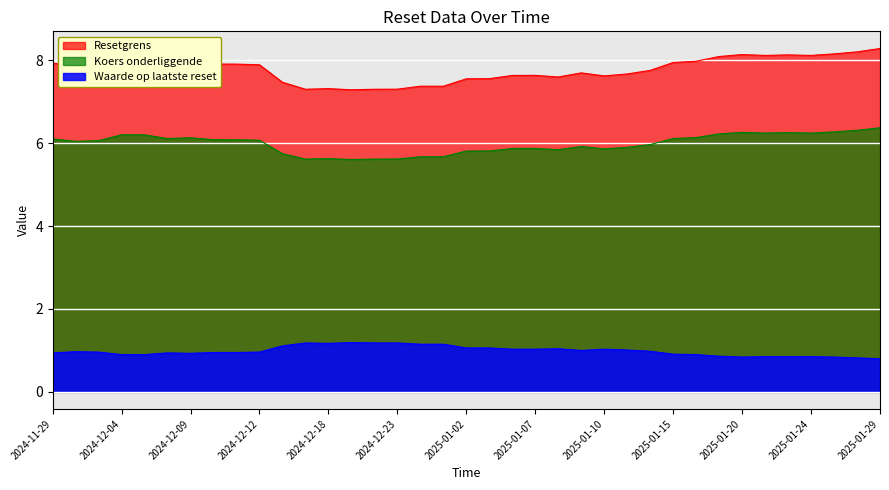

True or false: Koers onderliggende and Resetgrens intersect in this chart.

False